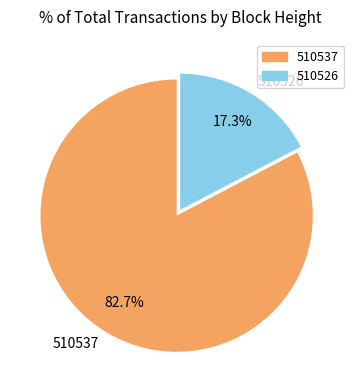

What percentage is the 510526 slice, to the nearest percent?

17%